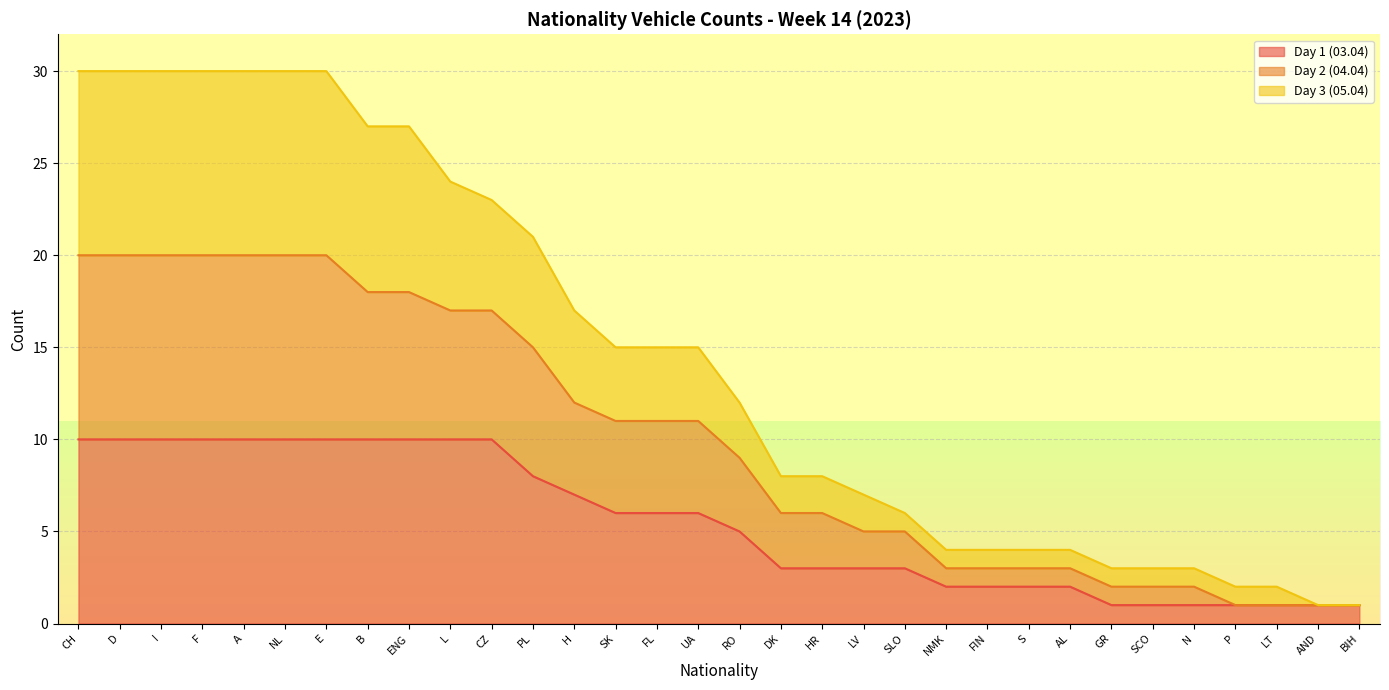

Read the Day 1 (03.04) value at CZ.

10